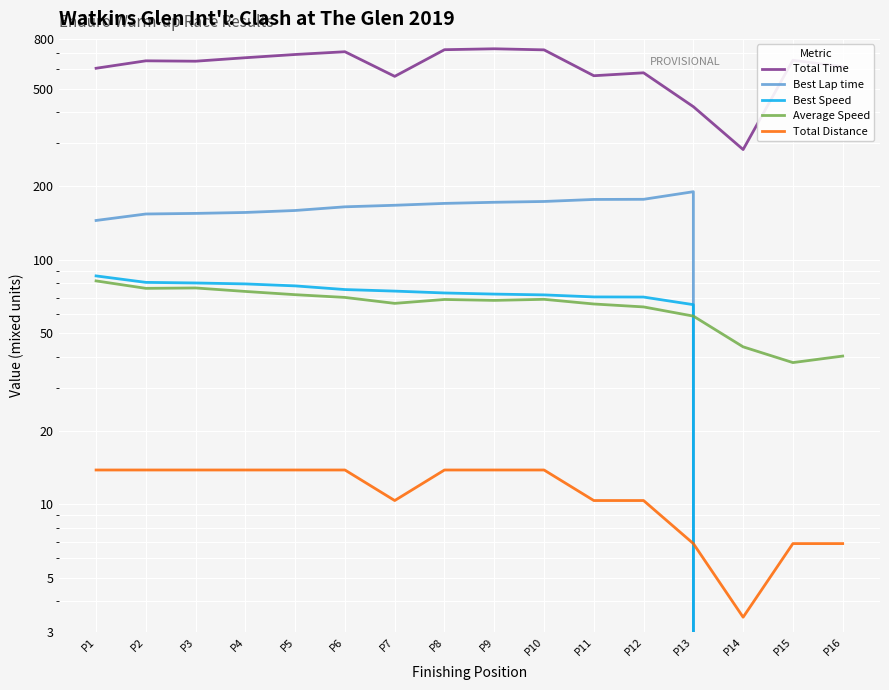

At which category does Best Lap time reach its first local peak?

P13